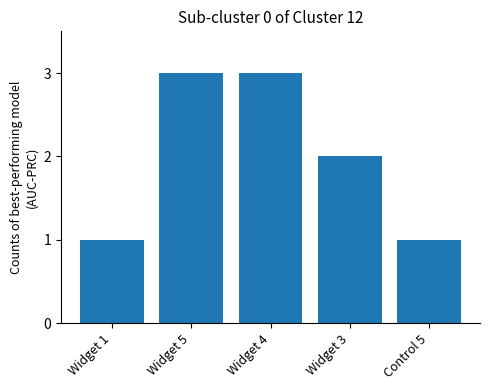

What is the sum of the values at Widget 1 and Widget 5?

4